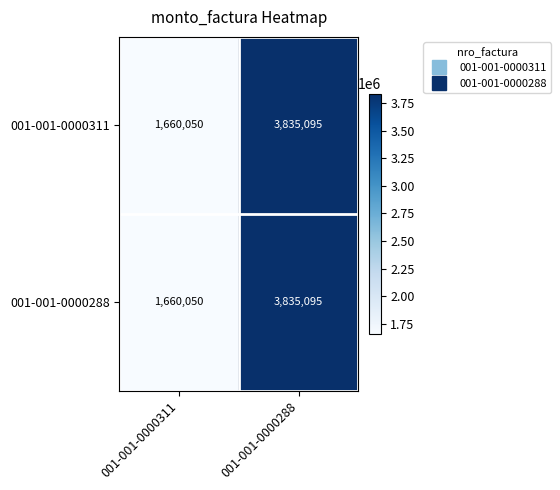

Reading left to right, transcribe all the data shown in this chart.

001-001-0000311: 001-001-0000311=1660050	001-001-0000288=3835095
001-001-0000288: 001-001-0000311=1660050	001-001-0000288=3835095